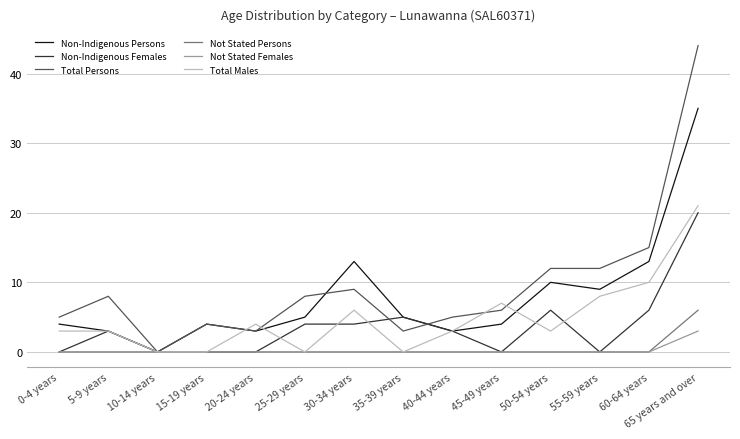

Is it true that Not Stated Females equals 0 at 15-19 years?

True